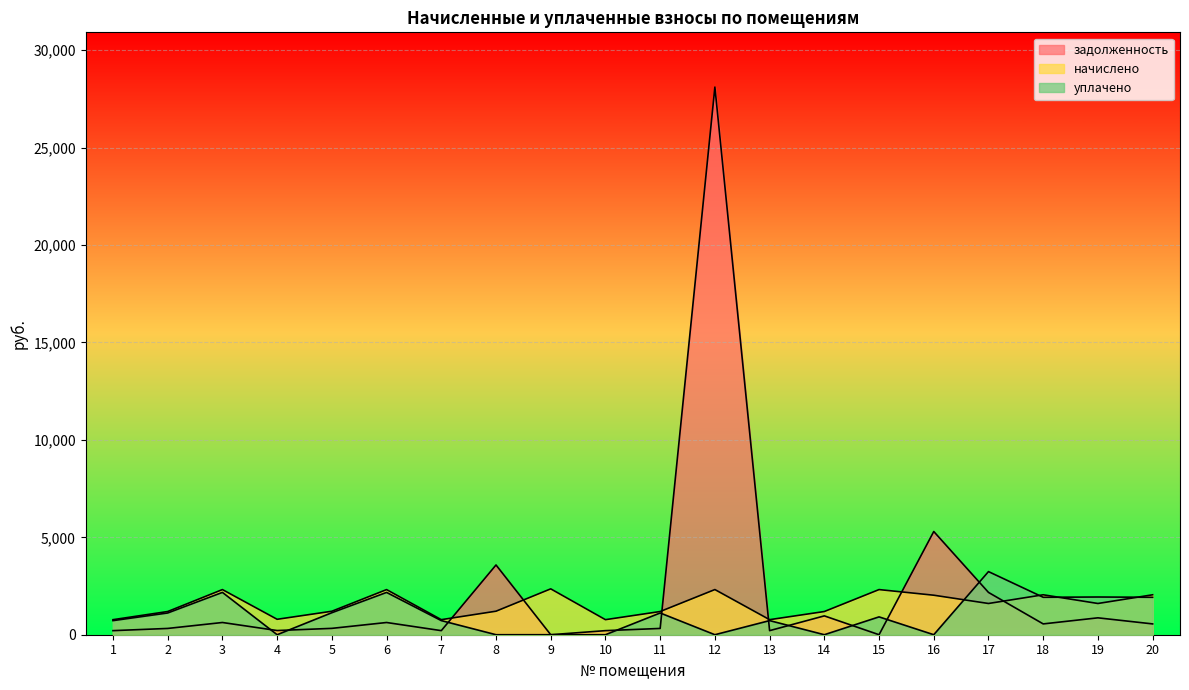

After their last crossing, which series has the higher values: задолженность or уплачено?

уплачено